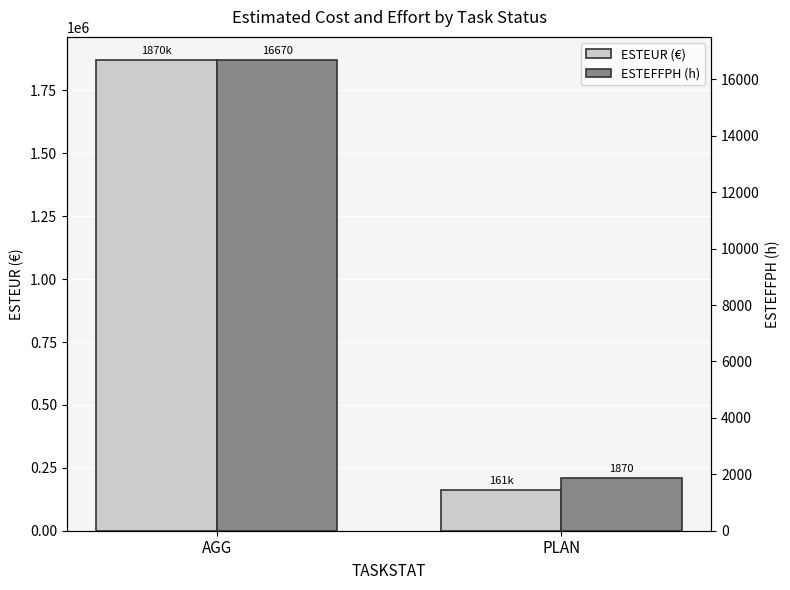

True or false: ESTEFFPH (h) has a value of 3236.8 at PLAN.

False